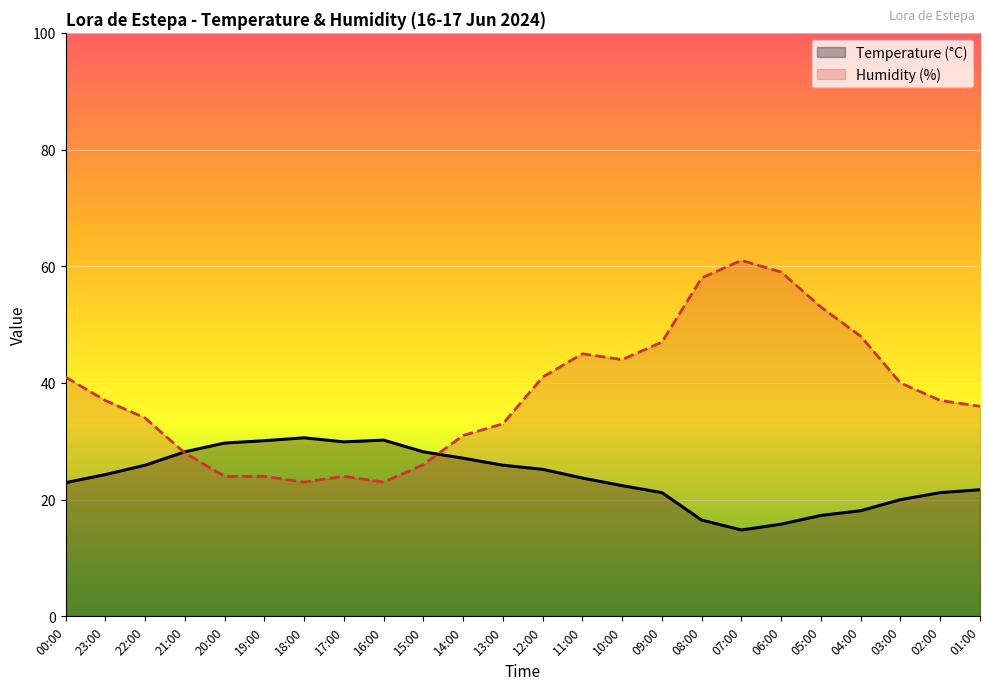

How many lines are shown in the chart?

2